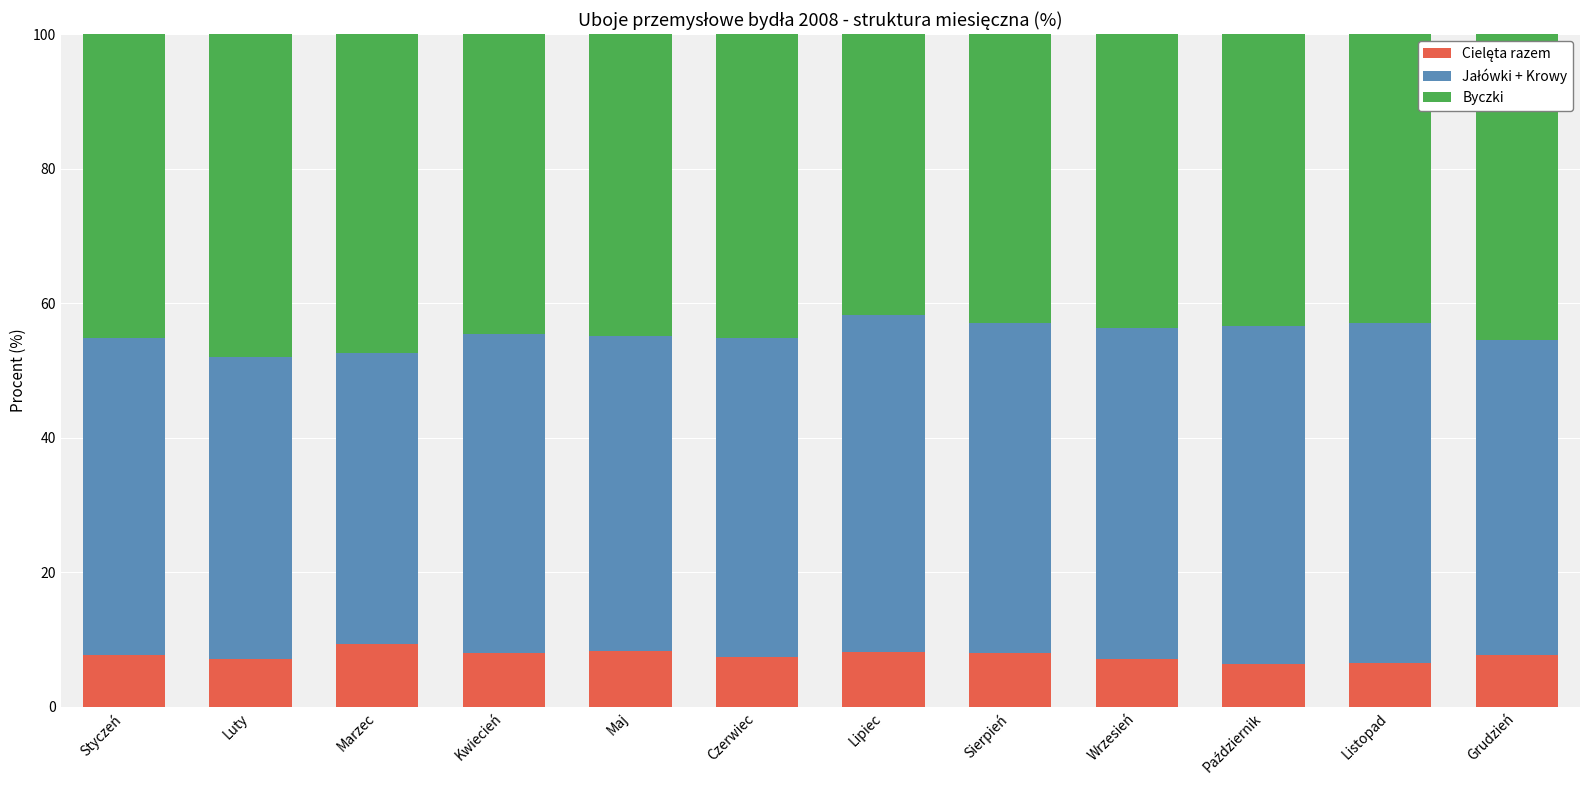

Are the bars horizontal?

No